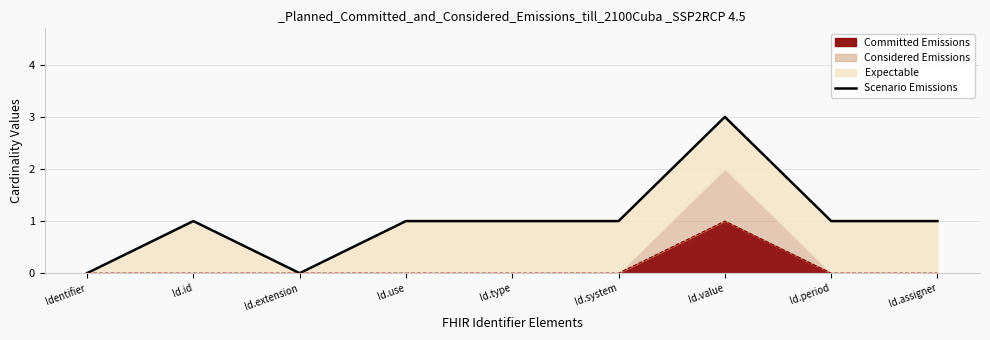

What is the ratio of the value at Id.assigner to the value at Id.type?

1.0